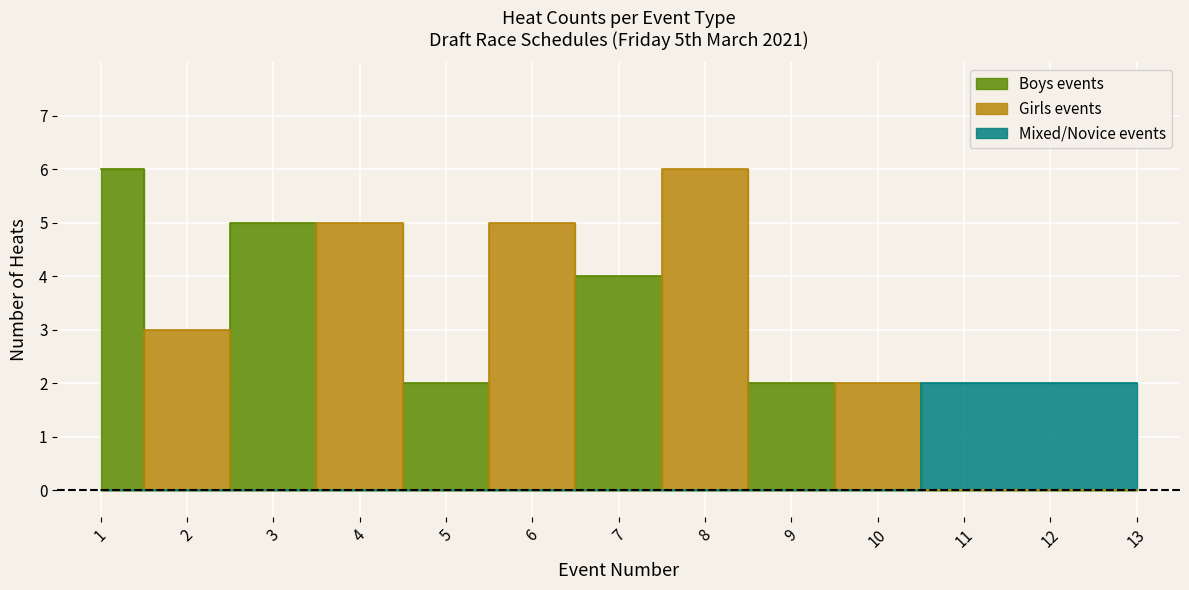

True or false: Boys events has more than 1 points higher than both neighbors.

False